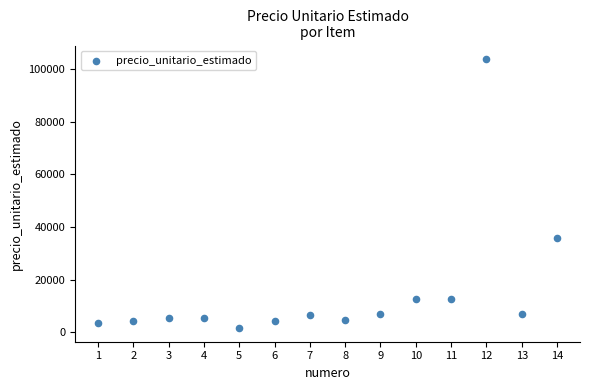

What is the range of Y values (max minus min)?

102297